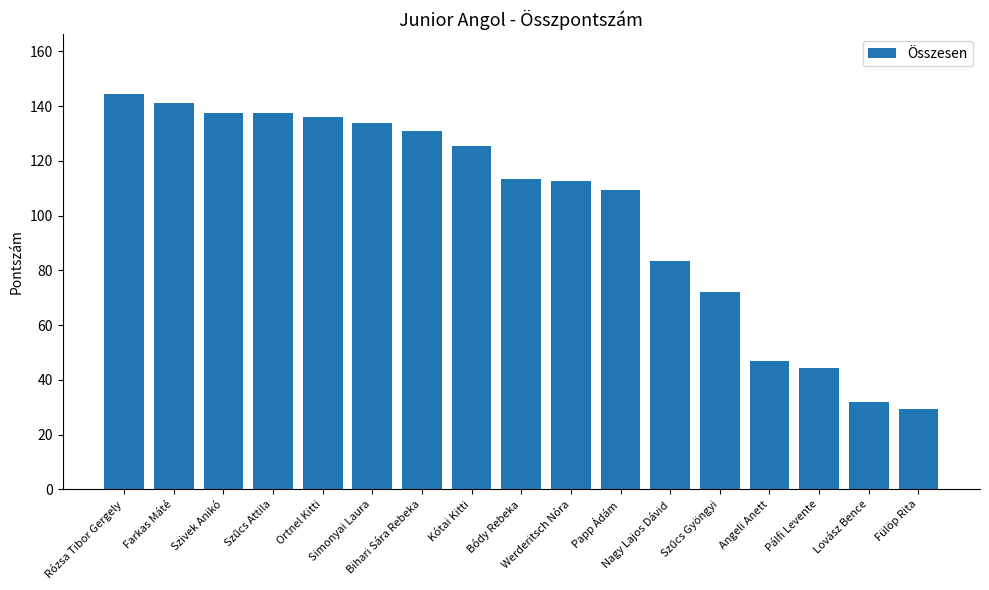

Is it true that the value at Nagy Lajos Dávid is 83.5?

True